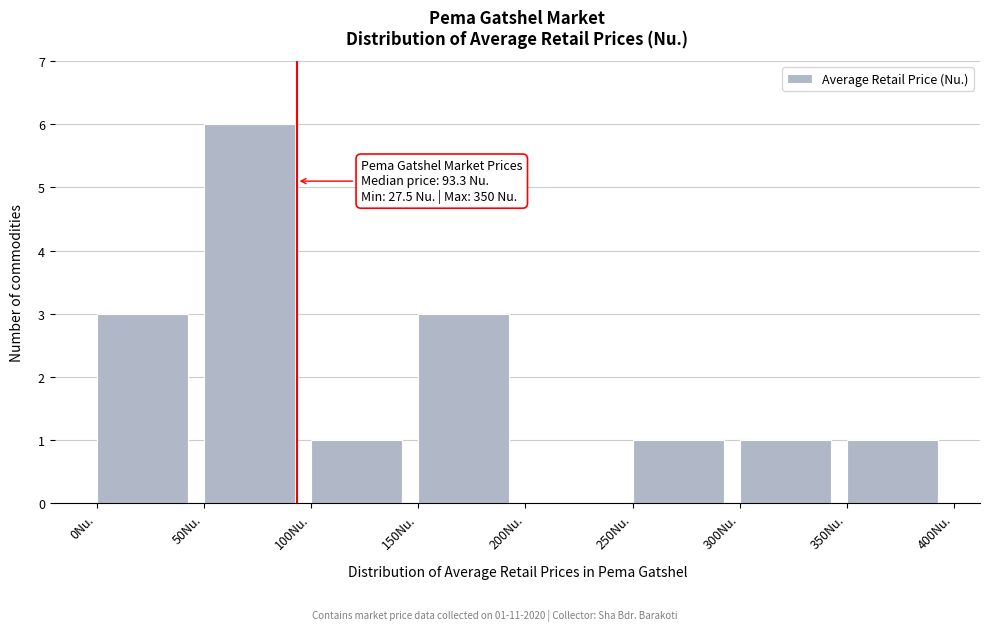

Over which range of the x-axis is the bar tallest?

50 to 100